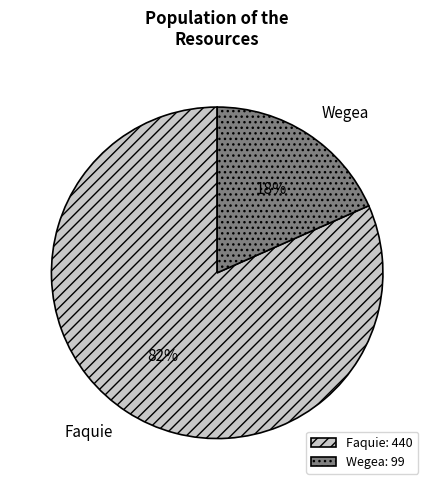

Rank the categories by value from lowest to highest.

Wegea, Faquie